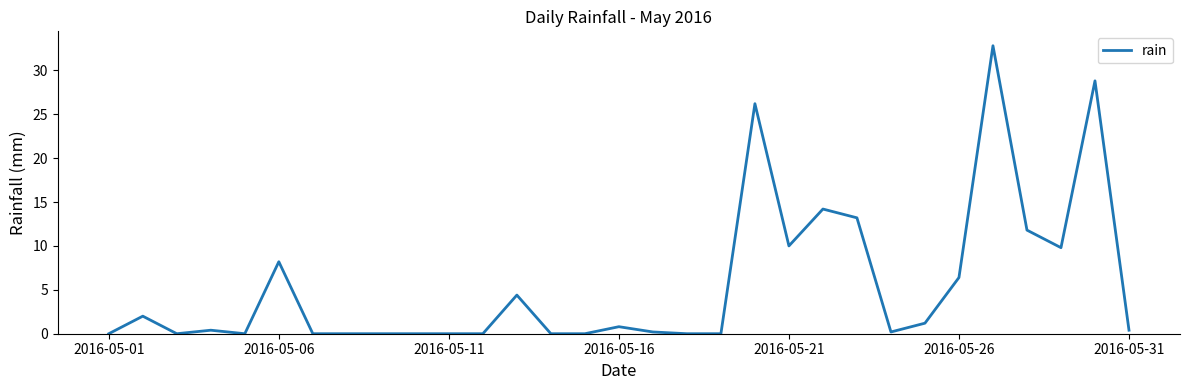

How many lines are shown in the chart?

1